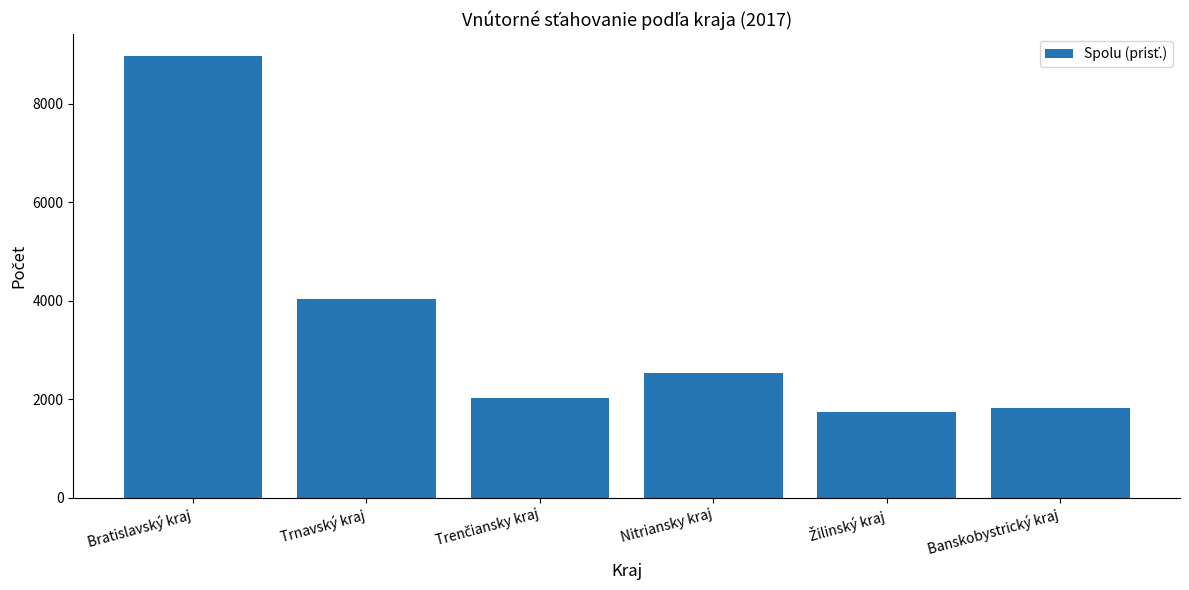

What is the sum of the values at Nitriansky kraj and Banskobystrický kraj?

4356